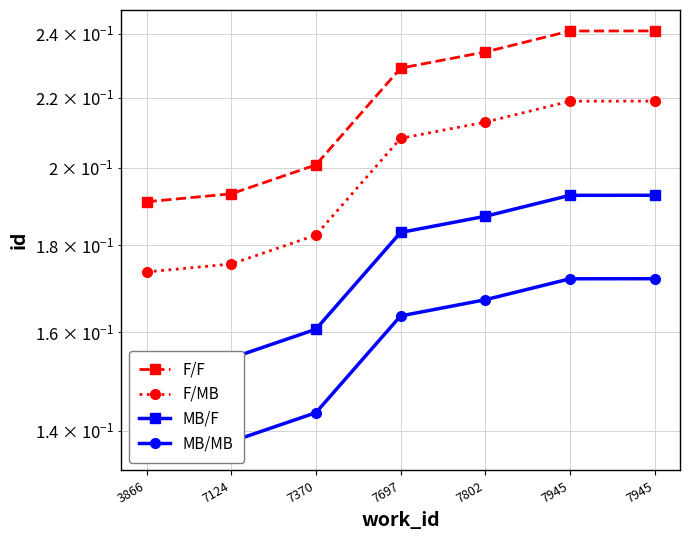

What is the maximum value for F/MB?

0.2